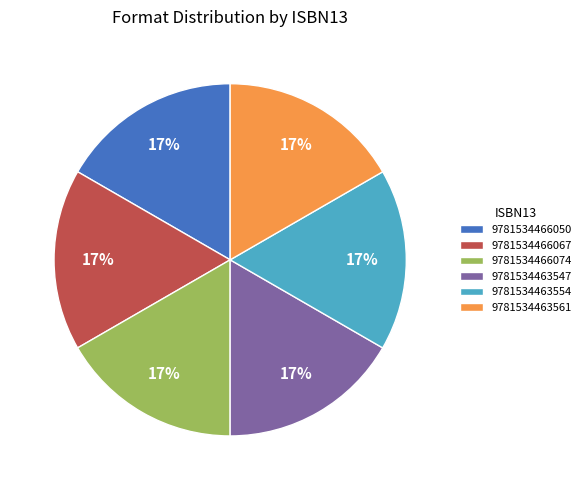

To the nearest percent, what is the average slice percentage?

17%